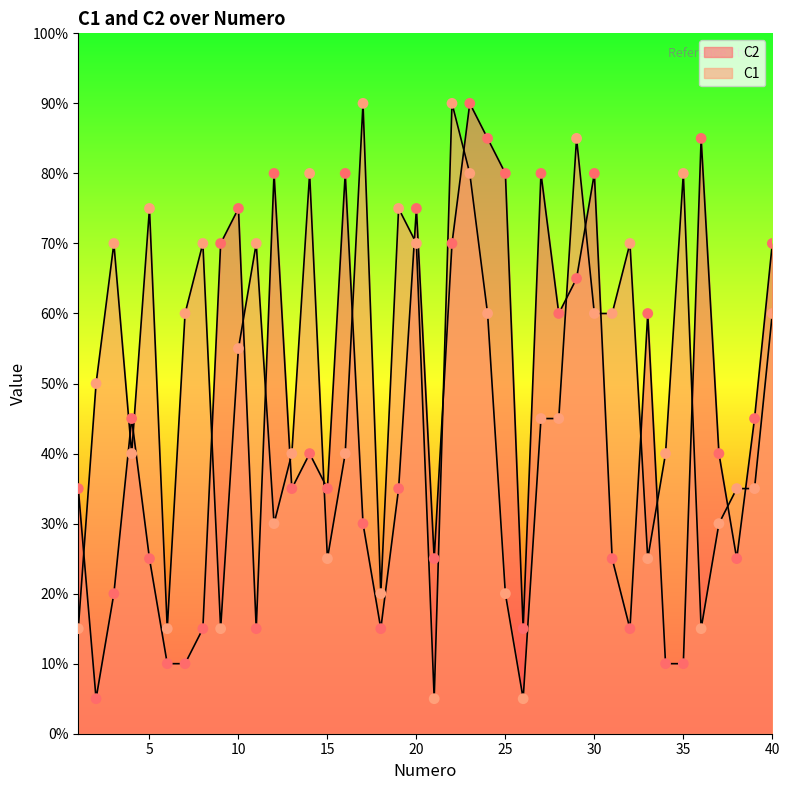

At which category is the sum across all series the highest?

23